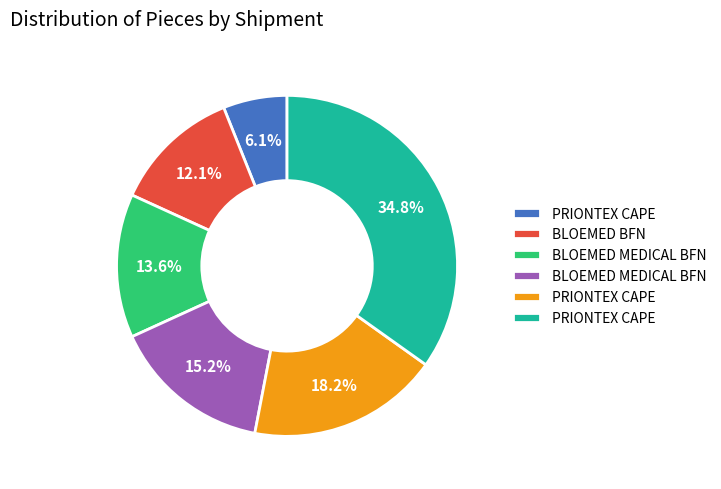

Does any single category account for the majority?

No